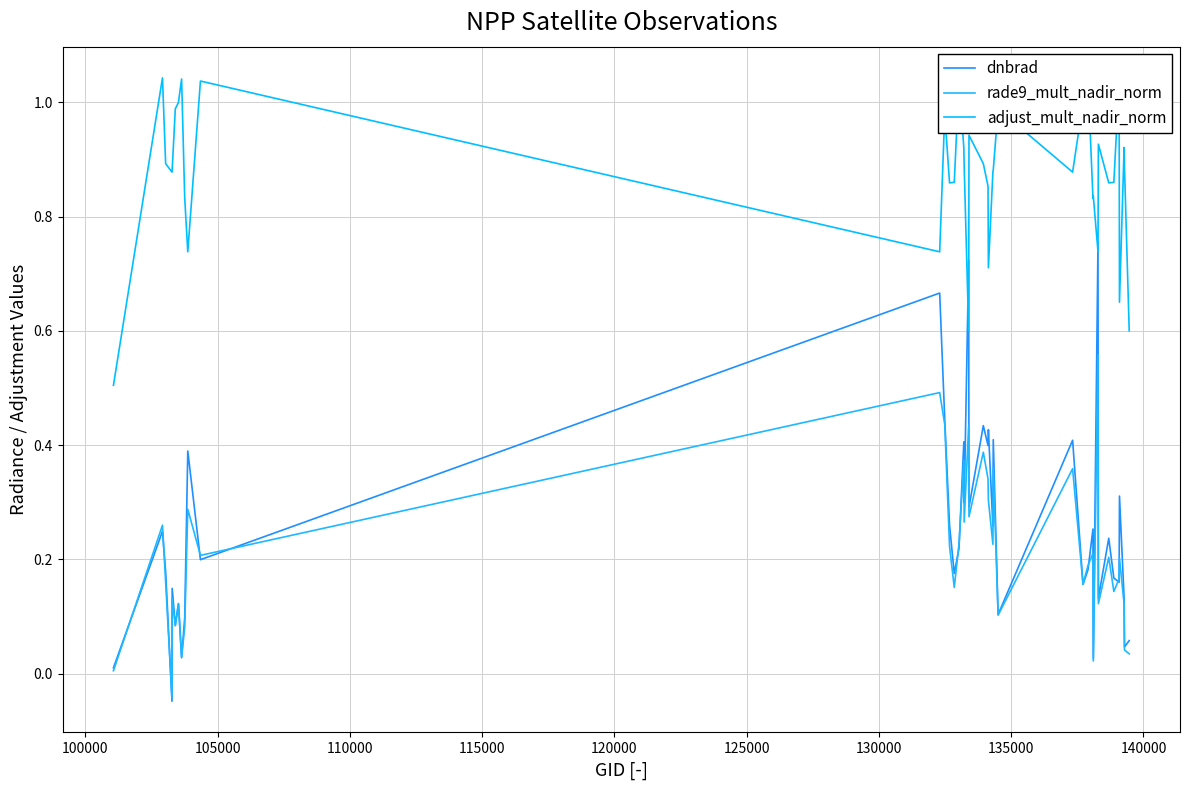

Reading right to left, extract all data points from this chart.

dnbrad: 0.1	0.0	0.1	0.3	0.2	0.2	0.2	0.1	0.8	0.0	0.3	0.2	0.2	0.4	0.1	0.4	0.3	0.4	0.4	0.4	0.3	0.7	0.3	0.4	0.2	0.2	0.3	0.4	0.7	0.2	0.4	0.1	0.0	0.1	0.1	0.1	-0.0	0.2	0.2	0.0
rade9_mult_nadir_norm: 0.0	0.0	0.1	0.2	0.2	0.1	0.2	0.1	0.6	0.0	0.2	0.2	0.2	0.4	0.1	0.4	0.2	0.3	0.3	0.4	0.3	0.4	0.3	0.4	0.2	0.2	0.2	0.4	0.5	0.2	0.3	0.1	0.0	0.1	0.1	0.1	-0.0	0.2	0.3	0.0
adjust_mult_nadir_norm: 0.6	0.9	0.9	0.7	1.0	0.9	0.9	0.9	0.7	0.8	0.8	1.0	1.0	0.9	1.0	0.9	0.9	0.7	0.9	0.9	0.9	0.6	0.9	0.9	1.0	0.9	0.9	1.0	0.7	1.0	0.7	0.8	1.0	1.0	1.0	0.9	0.9	0.9	1.0	0.5